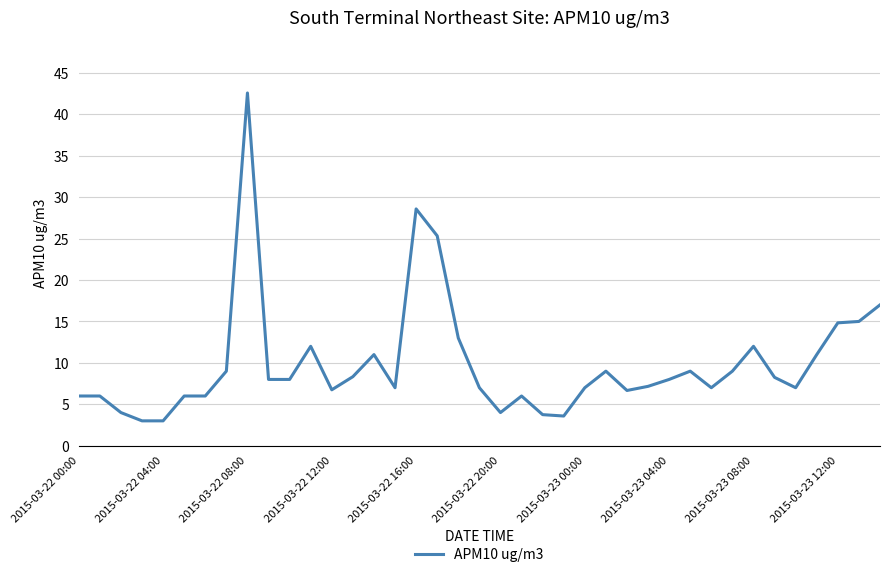

How many series are shown in this chart?

1